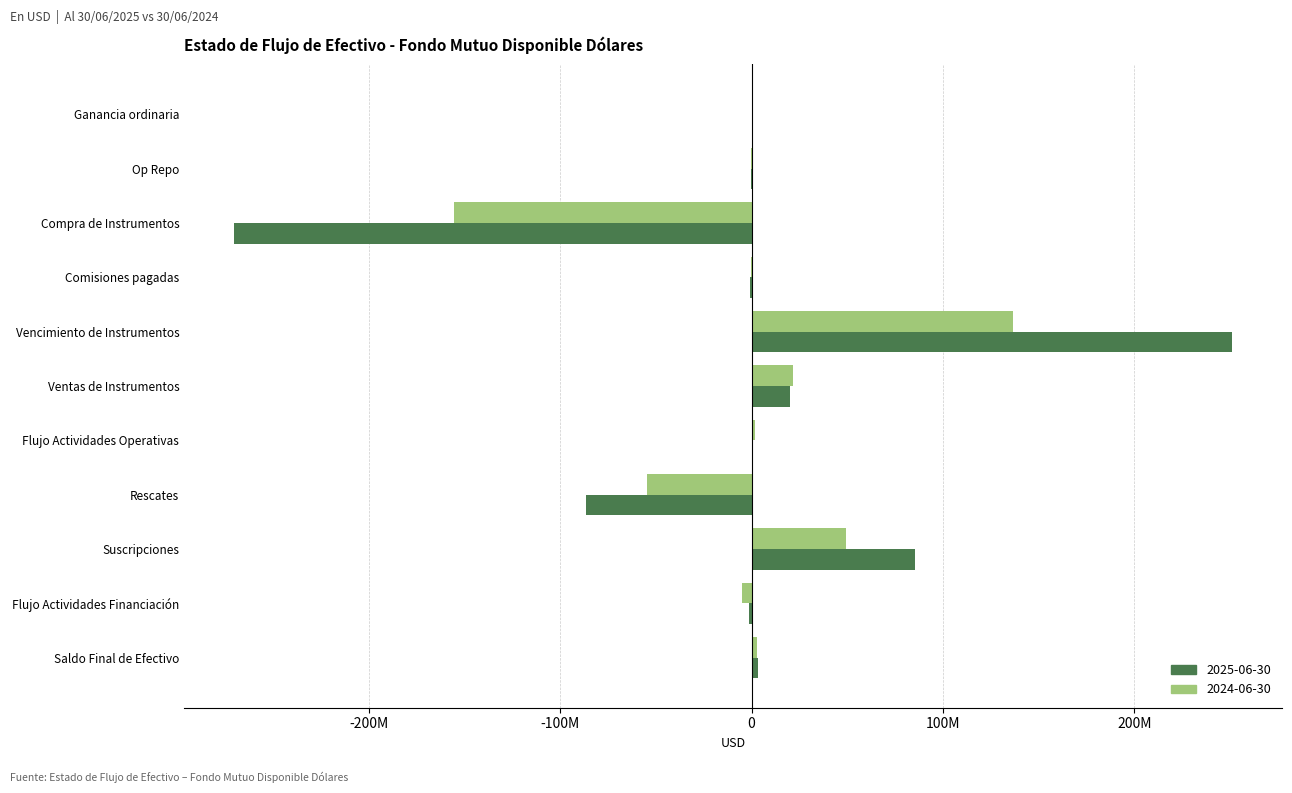

Reading left to right, list all the values displayed in this chart.

2025: 59491.1	-66209.9	-270580497.4	-671988.2	251174305.4	20158136.0	73237.0	-86805057.2	85650495.0	-1154562.1	3345255.9
2024: 56614.7	-205318.9	-155738143.8	-544236.2	136570753.0	21755453.8	1895122.5	-54518252.6	49546433.9	-4971818.8	2715741.9